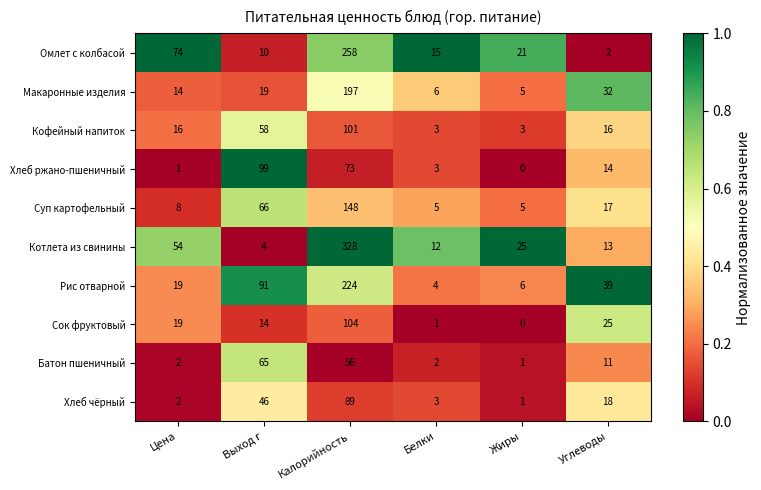

Count the number of categories in the chart.

6